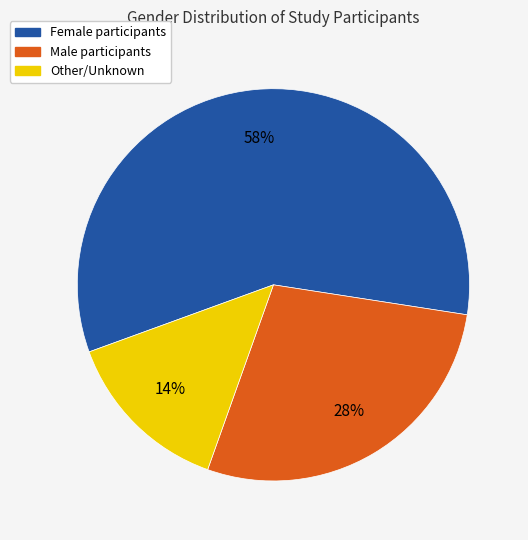

To the nearest percent, what is the difference between the largest and smallest slice percentages?

44%